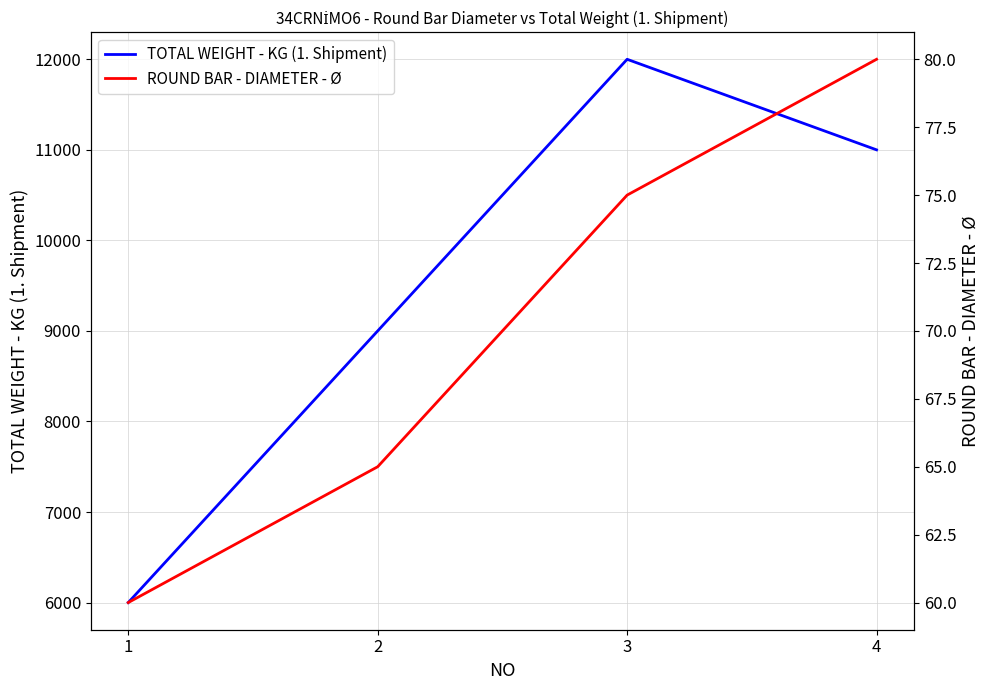

Does the chart have visible grid lines?

Yes